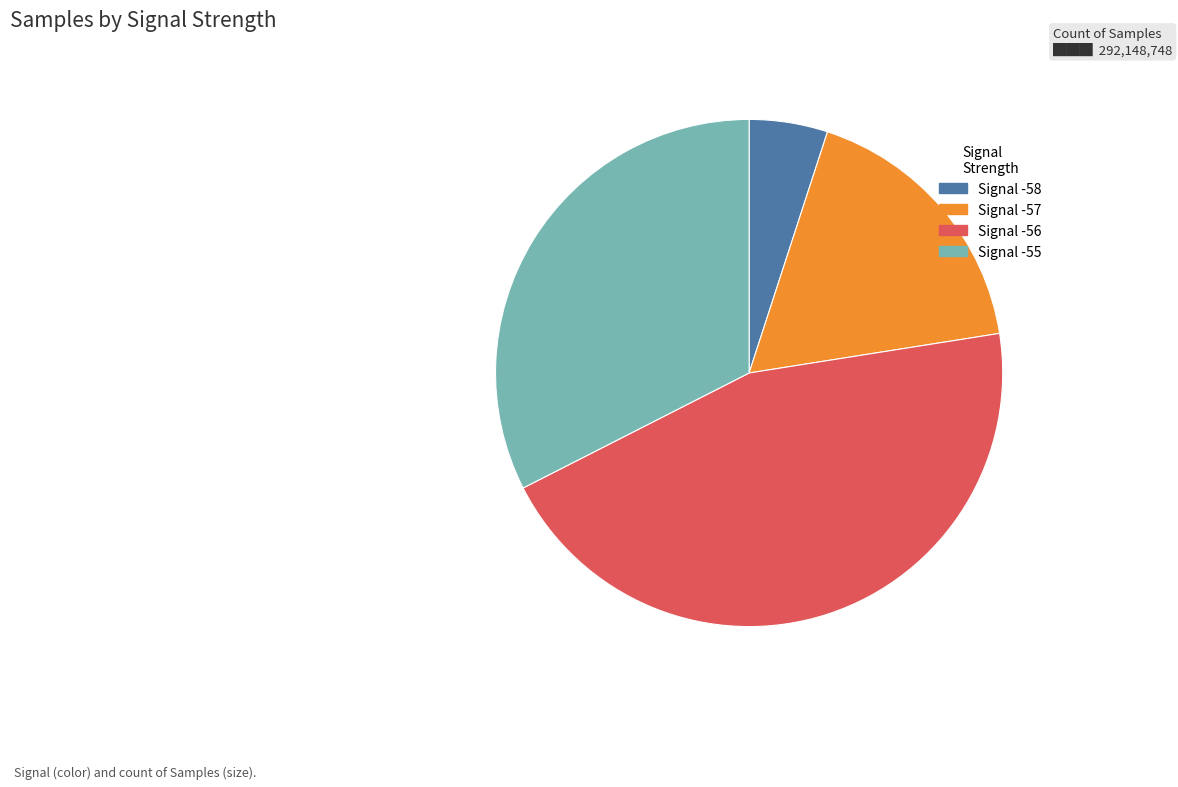

Which slice is the smallest?

Signal -58